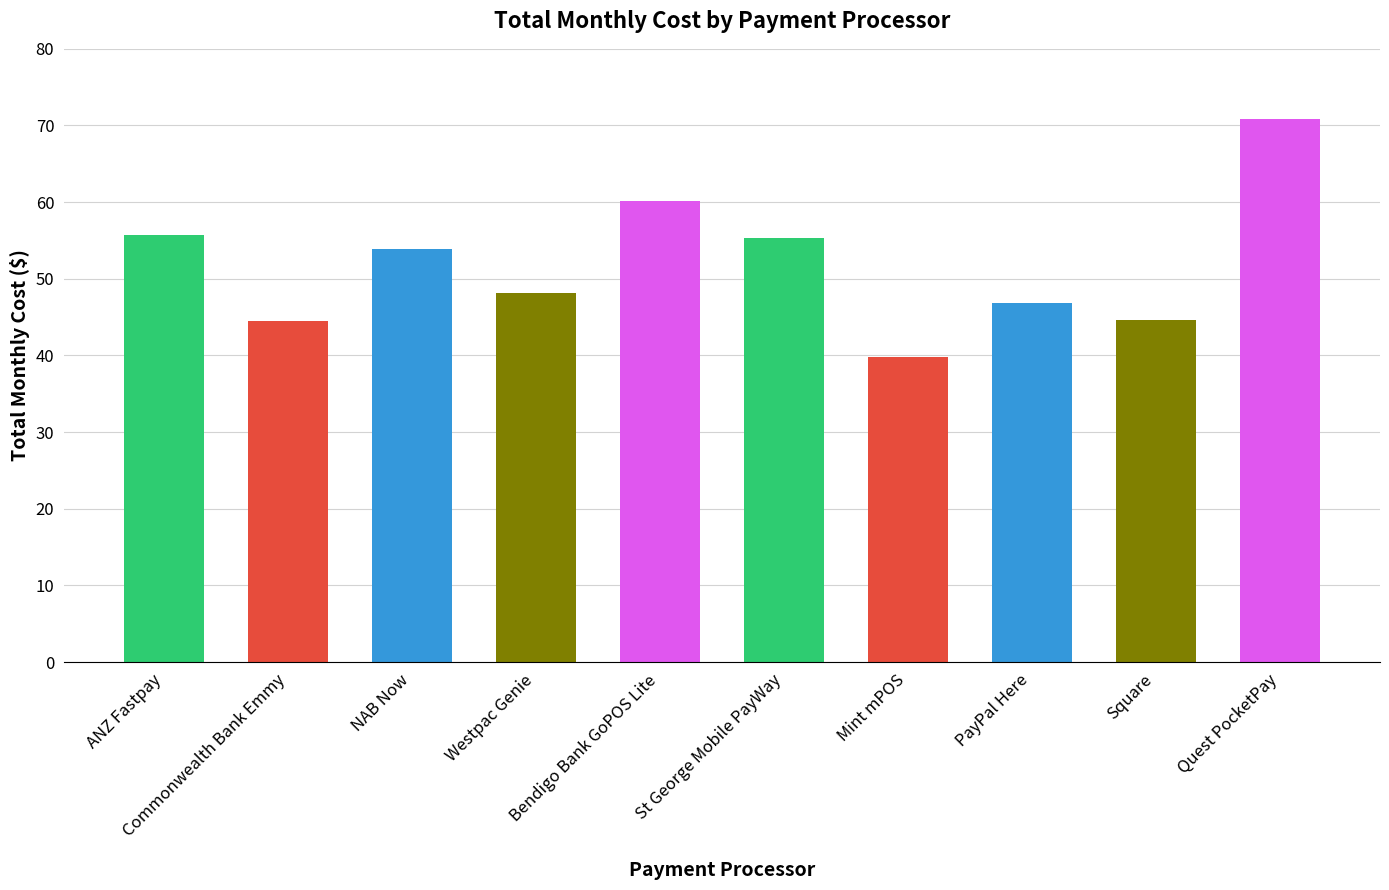

Approximately how many times larger is the value at Mint mPOS compared to Bendigo Bank GoPOS Lite?

0.7